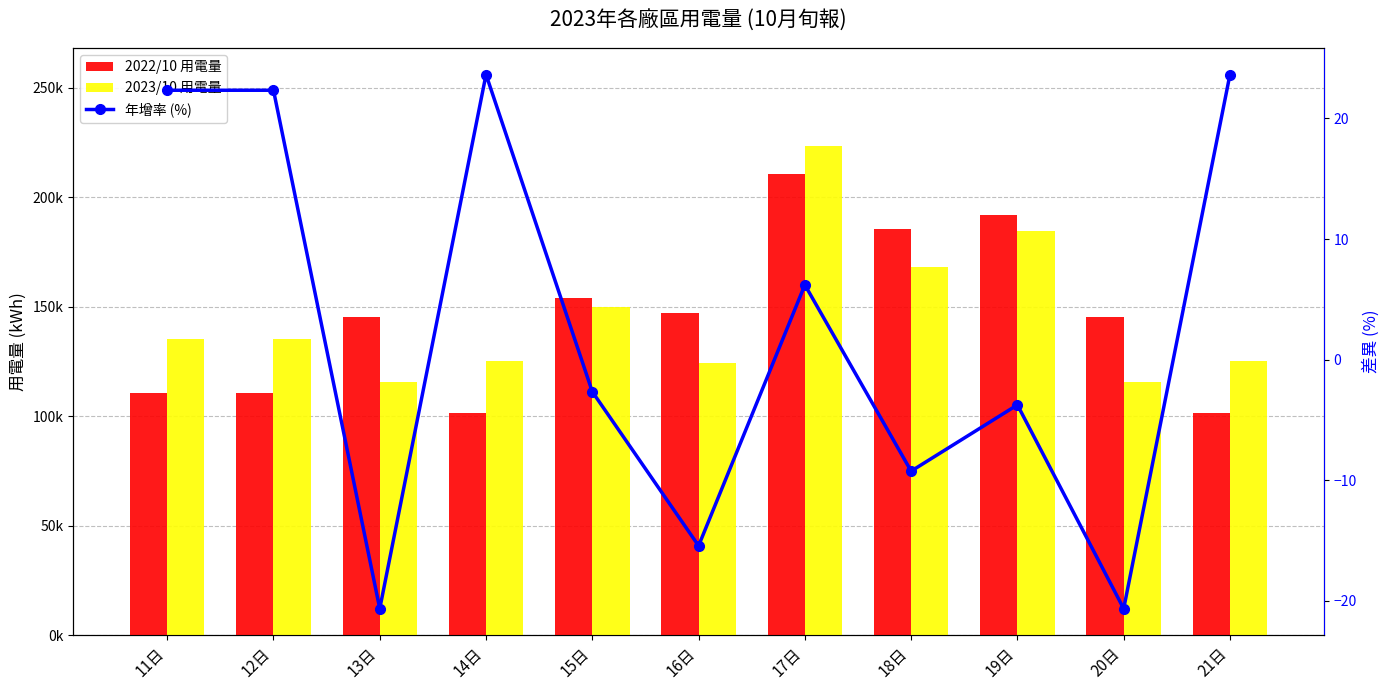

List the series in order of their peak value, highest first.

2023/10 用電量, 2022/10 用電量, 年增率 (%)